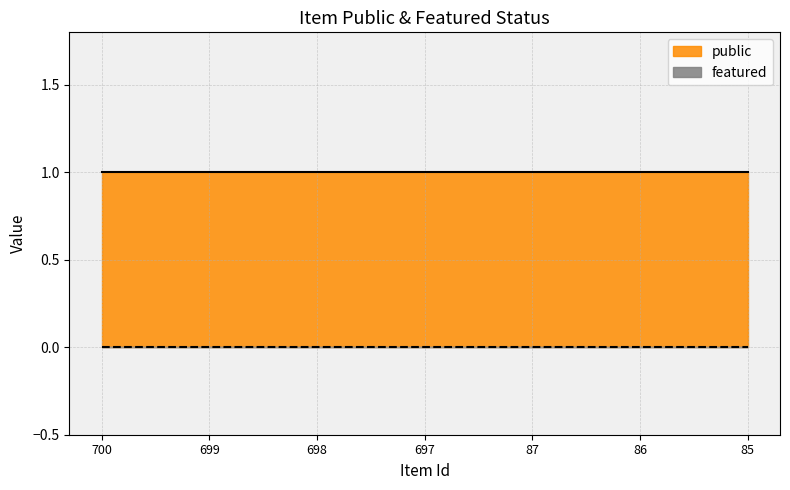

At which category does the chart reach its peak across all series?

700